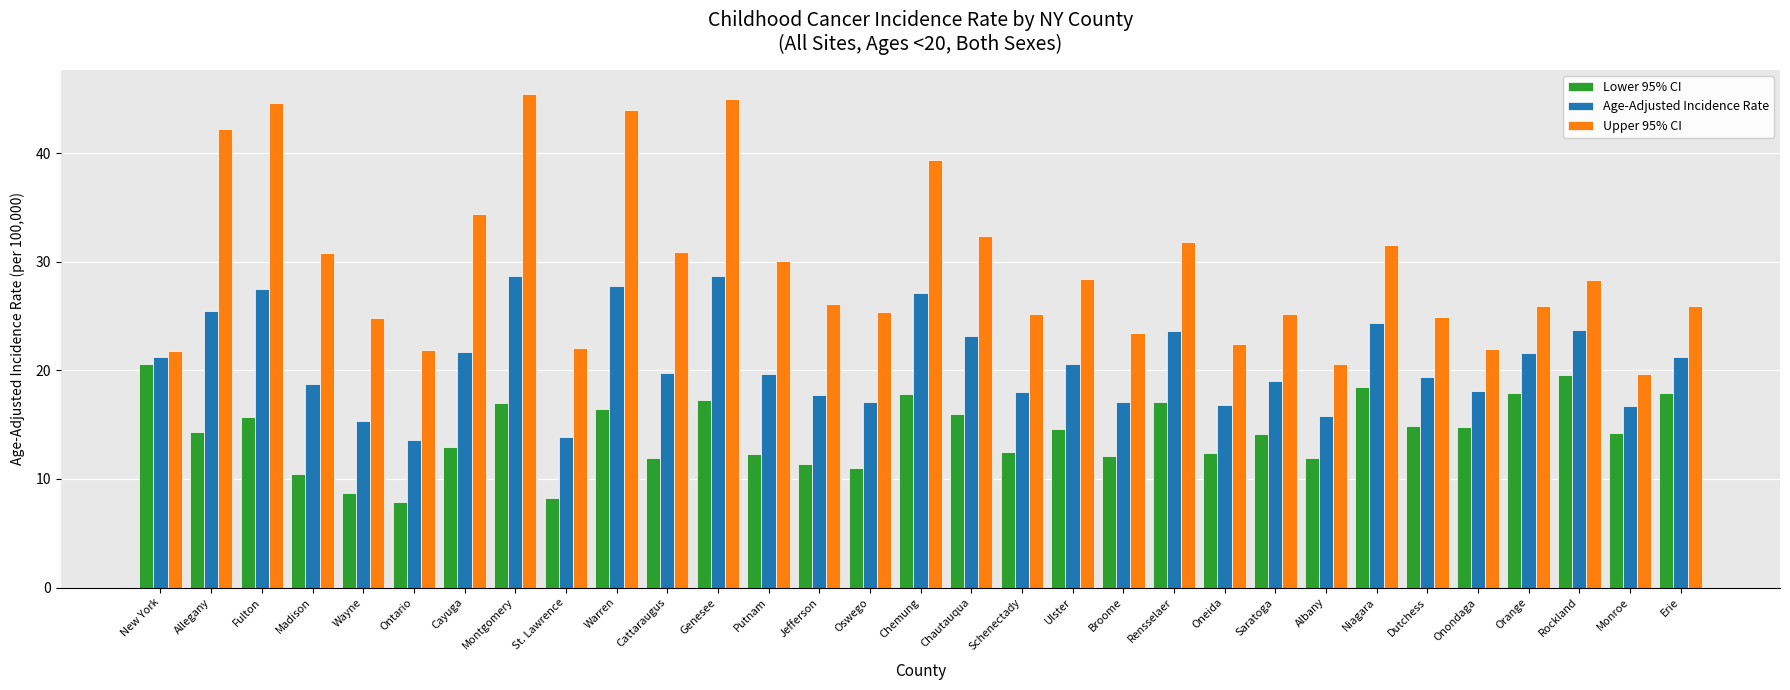

Is the value of Age-Adjusted Incidence Rate at Broome greater than the value of Upper 95% CI at New York?

No